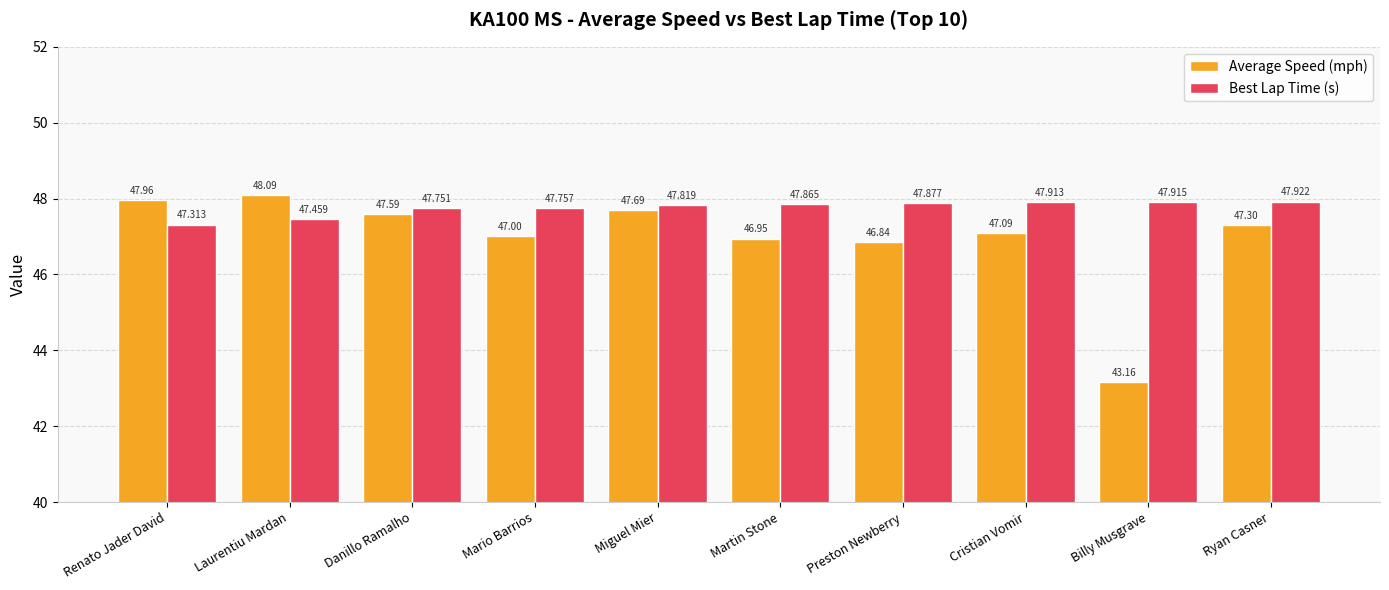

At which category is the sum across all series the highest?

Laurentiu Mardan